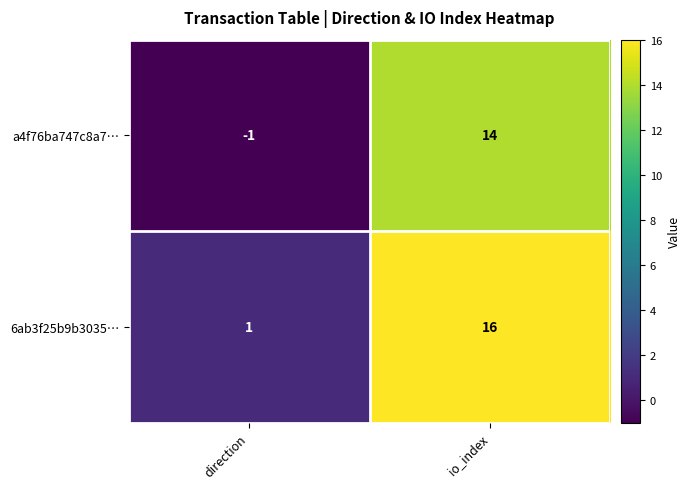

Rank the series by their average value, from lowest to highest.

a4f76ba747c8a7…, 6ab3f25b9b3035…